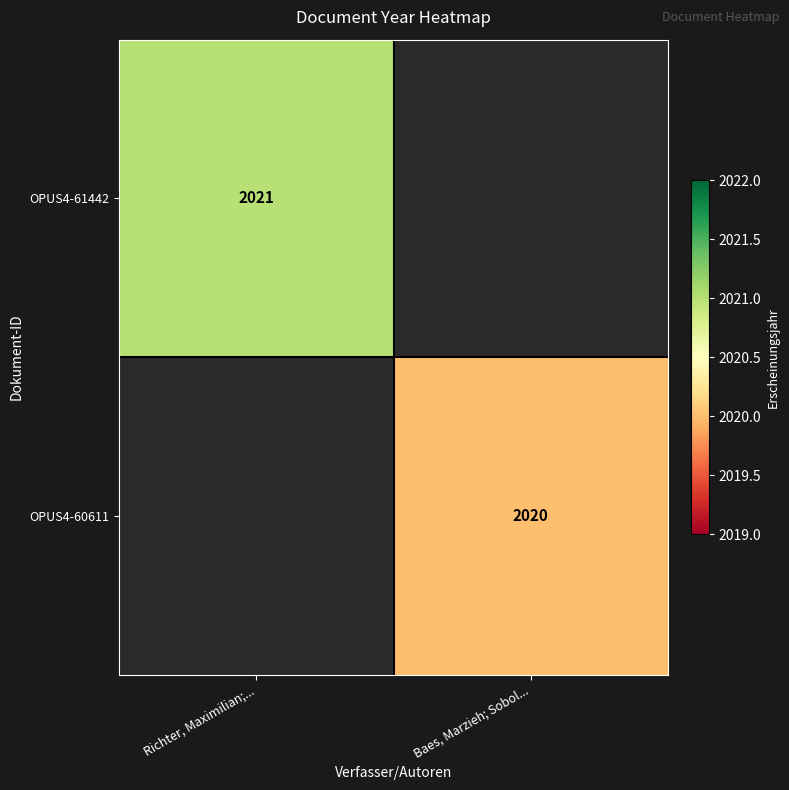

Is it true that OPUS4-60611 equals 2020 at Baes, Marzieh; Sobol...?

True